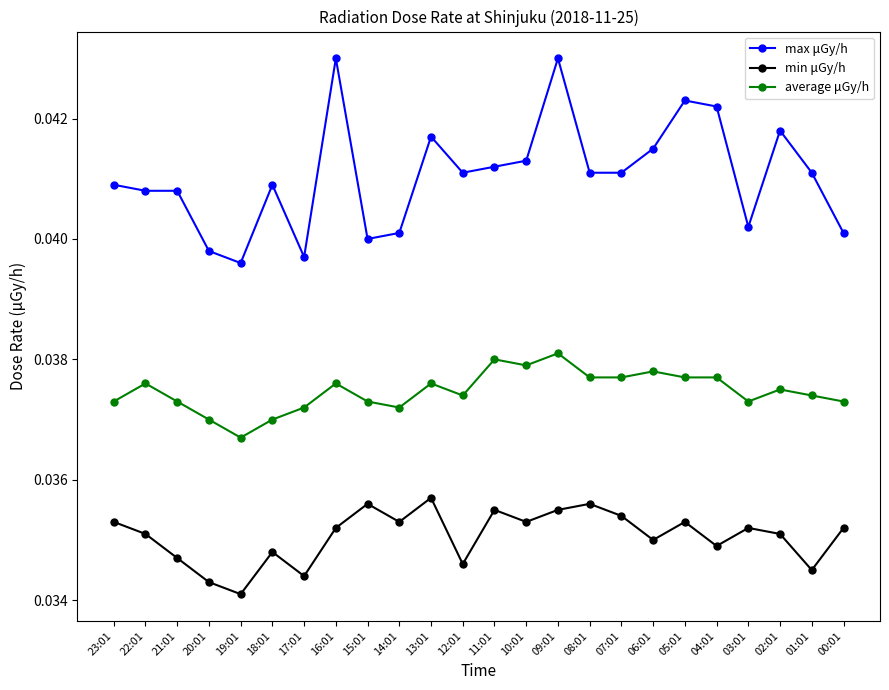

At which label is average μGy/h closest to 0?

19:01